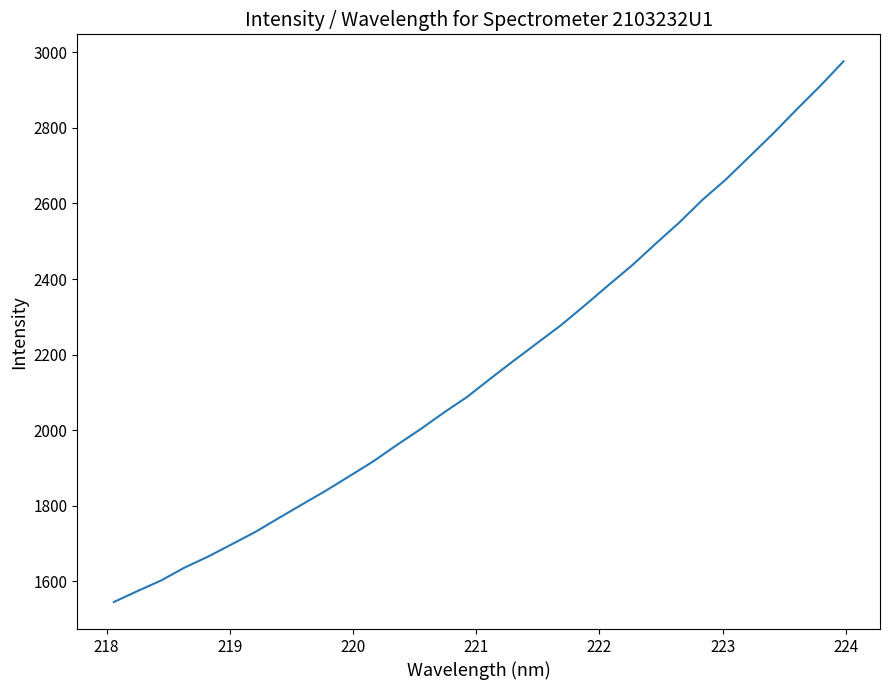

What is the difference between the maximum and minimum values?

1431.3